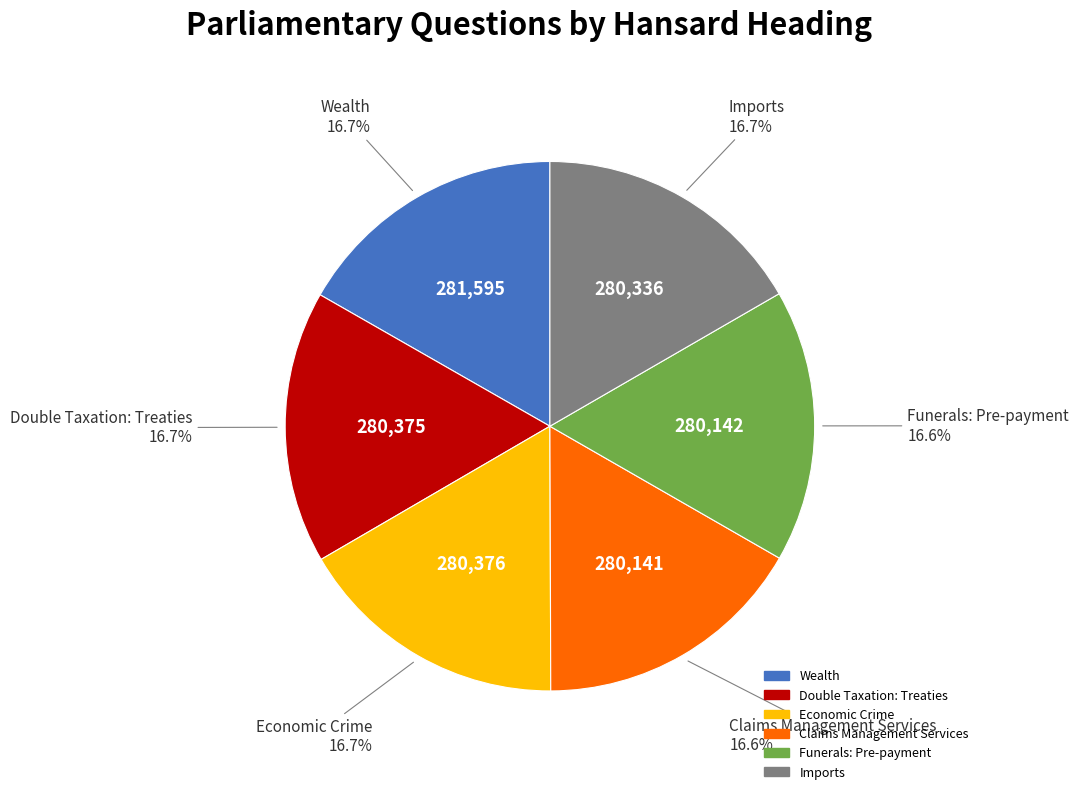

Does Economic Crime represent more than half of the total?

No